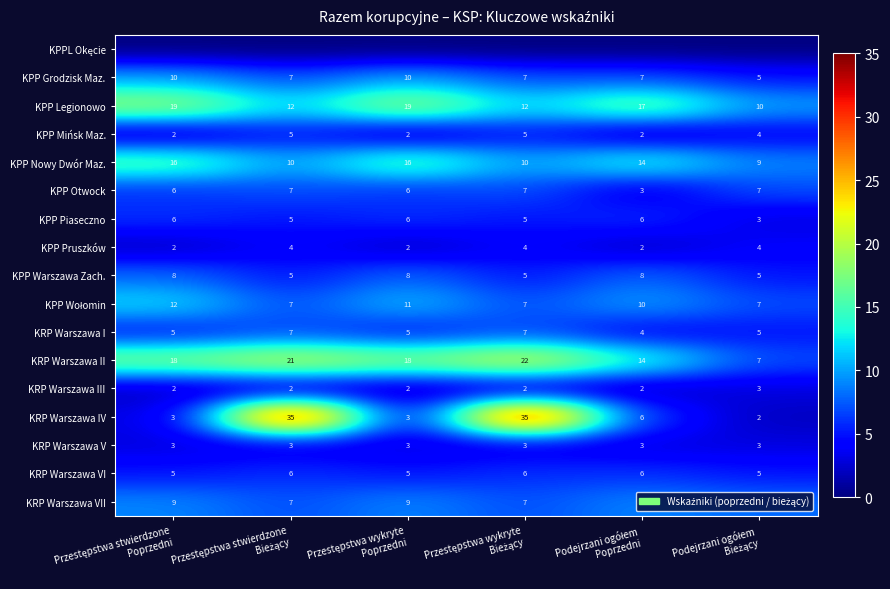

Count the KPP Piaseczno values in the range 5 to 6.

5